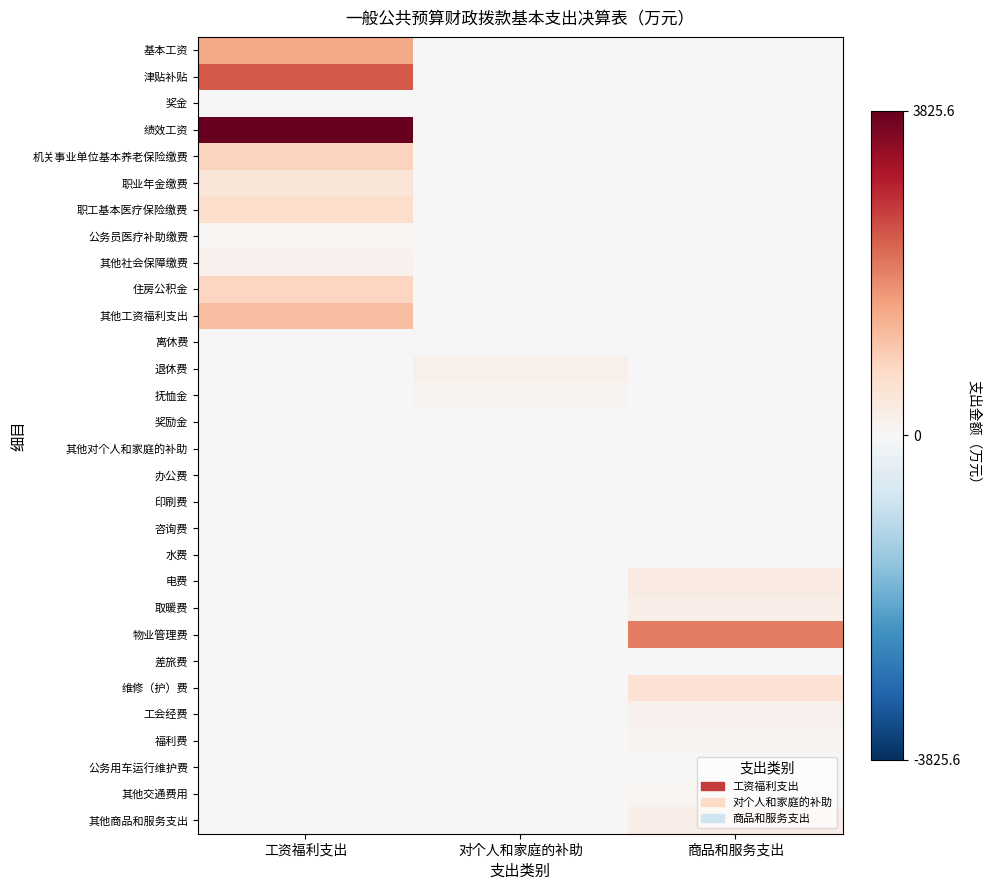

Reading left to right, list all the values displayed in this chart.

基本工资: 工资福利支出=1435.3	对个人和家庭的补助=0.0	商品和服务支出=0.0
津贴补贴: 工资福利支出=2344.4	对个人和家庭的补助=0.0	商品和服务支出=0.0
奖金: 工资福利支出=2.0	对个人和家庭的补助=0.0	商品和服务支出=0.0
绩效工资: 工资福利支出=3825.6	对个人和家庭的补助=0.0	商品和服务支出=0.0
机关事业单位基本养老保险缴费: 工资福利支出=860.6	对个人和家庭的补助=0.0	商品和服务支出=0.0
职业年金缴费: 工资福利支出=467.0	对个人和家庭的补助=0.0	商品和服务支出=0.0
职工基本医疗保险缴费: 工资福利支出=672.2	对个人和家庭的补助=0.0	商品和服务支出=0.0
公务员医疗补助缴费: 工资福利支出=76.8	对个人和家庭的补助=0.0	商品和服务支出=0.0
其他社会保障缴费: 工资福利支出=150.8	对个人和家庭的补助=0.0	商品和服务支出=0.0
住房公积金: 工资福利支出=811.6	对个人和家庭的补助=0.0	商品和服务支出=0.0
其他工资福利支出: 工资福利支出=1179.5	对个人和家庭的补助=0.0	商品和服务支出=0.0
离休费: 工资福利支出=0.0	对个人和家庭的补助=53.5	商品和服务支出=0.0
退休费: 工资福利支出=0.0	对个人和家庭的补助=206.5	商品和服务支出=0.0
抚恤金: 工资福利支出=0.0	对个人和家庭的补助=93.6	商品和服务支出=0.0
奖励金: 工资福利支出=0.0	对个人和家庭的补助=0.3	商品和服务支出=0.0
其他对个人和家庭的补助: 工资福利支出=0.0	对个人和家庭的补助=12.0	商品和服务支出=0.0
办公费: 工资福利支出=0.0	对个人和家庭的补助=0.0	商品和服务支出=57.6
印刷费: 工资福利支出=0.0	对个人和家庭的补助=0.0	商品和服务支出=1.7
咨询费: 工资福利支出=0.0	对个人和家庭的补助=0.0	商品和服务支出=39.0
水费: 工资福利支出=0.0	对个人和家庭的补助=0.0	商品和服务支出=57.1
电费: 工资福利支出=0.0	对个人和家庭的补助=0.0	商品和服务支出=340.0
取暖费: 工资福利支出=0.0	对个人和家庭的补助=0.0	商品和服务支出=246.1
物业管理费: 工资福利支出=0.0	对个人和家庭的补助=0.0	商品和服务支出=1951.2
差旅费: 工资福利支出=0.0	对个人和家庭的补助=0.0	商品和服务支出=27.0
维修（护）费: 工资福利支出=0.0	对个人和家庭的补助=0.0	商品和服务支出=567.5
工会经费: 工资福利支出=0.0	对个人和家庭的补助=0.0	商品和服务支出=156.6
福利费: 工资福利支出=0.0	对个人和家庭的补助=0.0	商品和服务支出=105.1
公务用车运行维护费: 工资福利支出=0.0	对个人和家庭的补助=0.0	商品和服务支出=11.9
其他交通费用: 工资福利支出=0.0	对个人和家庭的补助=0.0	商品和服务支出=74.0
其他商品和服务支出: 工资福利支出=0.0	对个人和家庭的补助=0.0	商品和服务支出=259.4